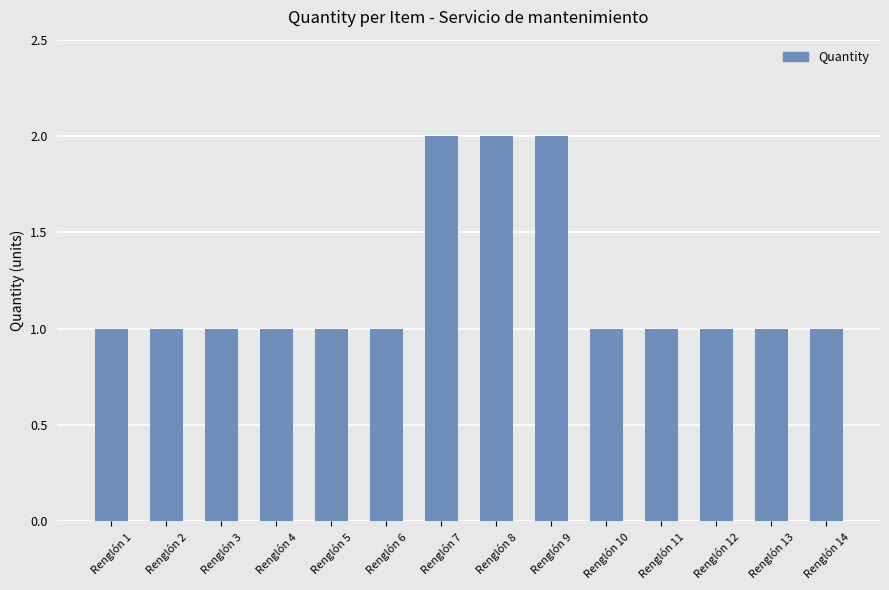

The value at Renglón 12 is 0. True or false?

False